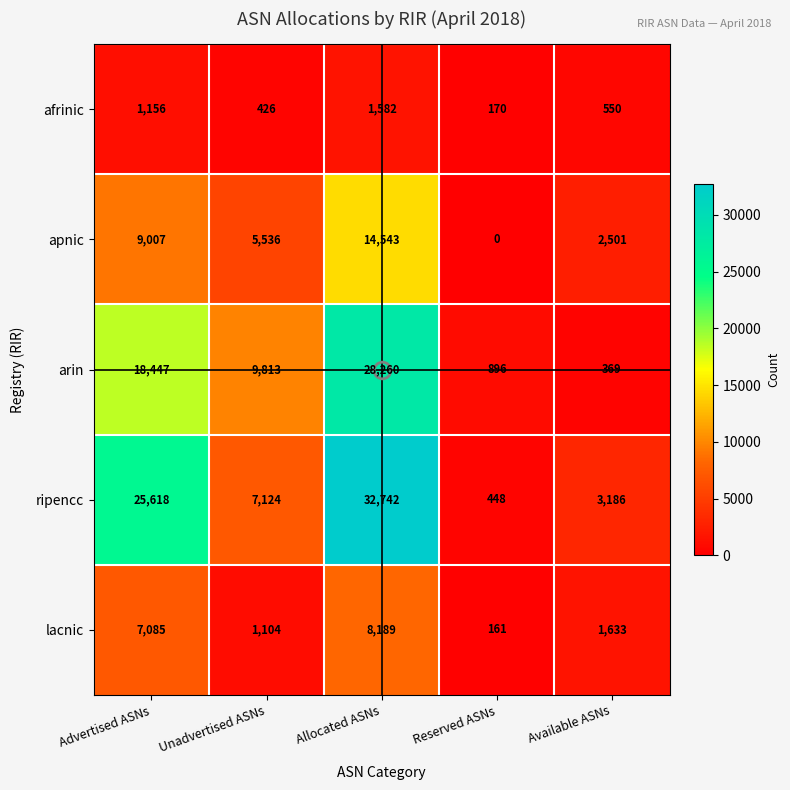

The lacnic series shows 161 at Reserved ASNs. True or false?

True